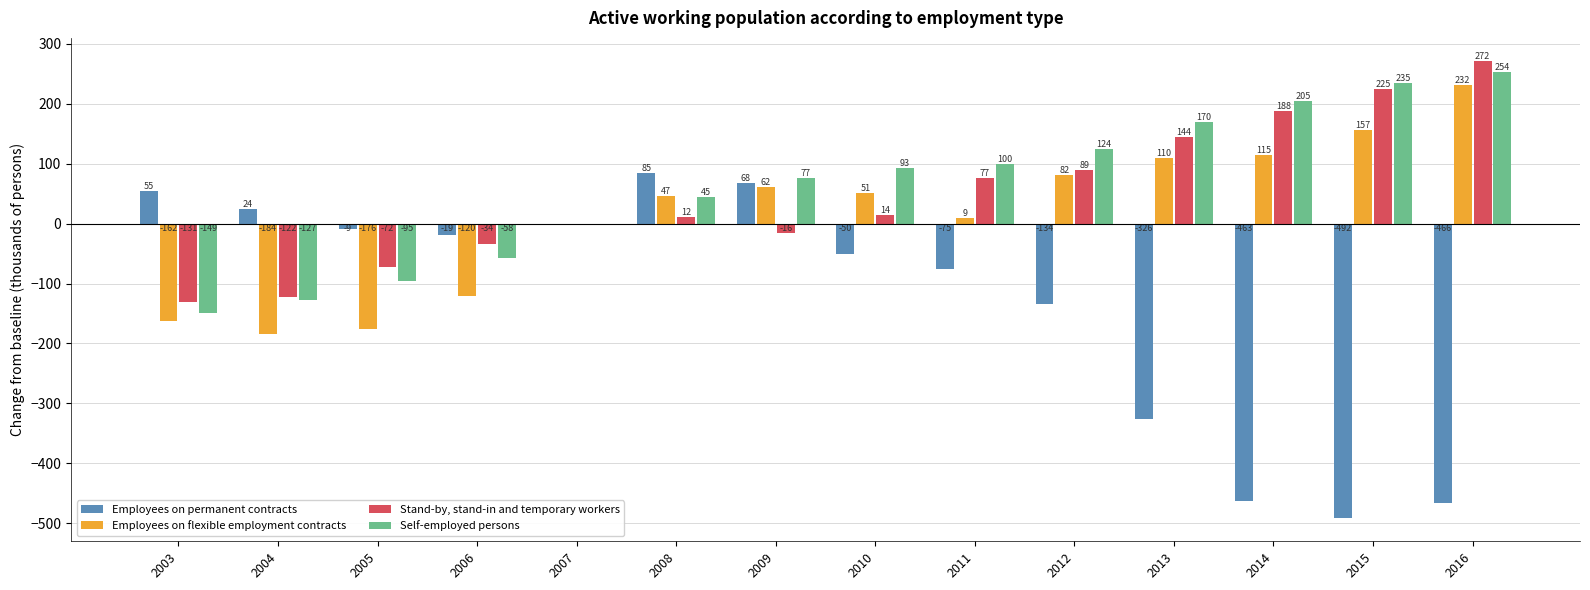

Reading right to left, extract all data points from this chart.

Employees on permanent contracts: -466	-492	-463	-326	-134	-75	-50	68	85	0	-19	-9	24	55
Employees on flexible employment contracts: 232	157	115	110	82	9	51	62	47	0	-120	-176	-184	-162
Stand-by, stand-in and temporary workers: 272	225	188	144	89	77	14	-16	12	0	-34	-72	-122	-131
Self-employed persons: 254	235	205	170	124	100	93	77	45	0	-58	-95	-127	-149